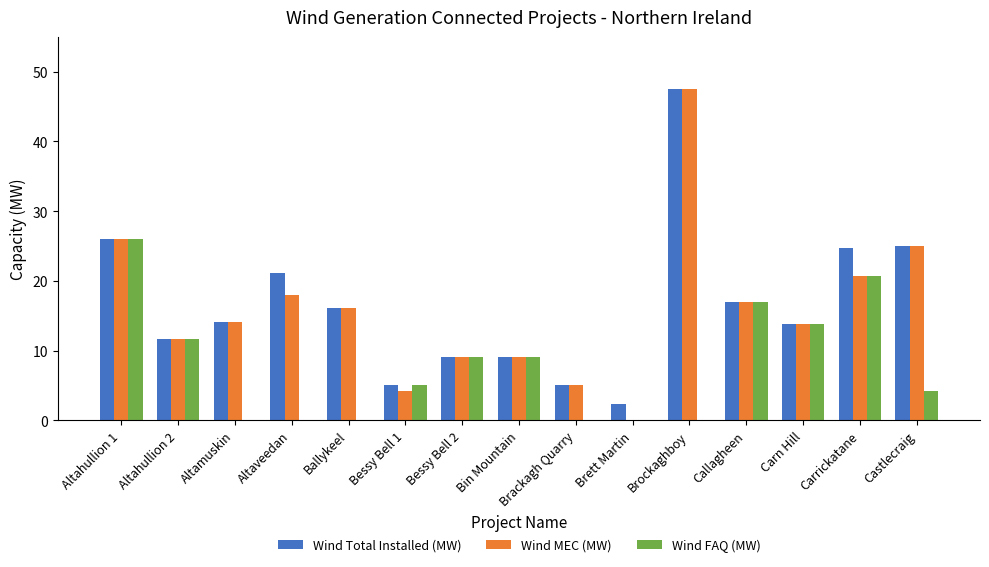

What is the greatest value displayed?

47.5